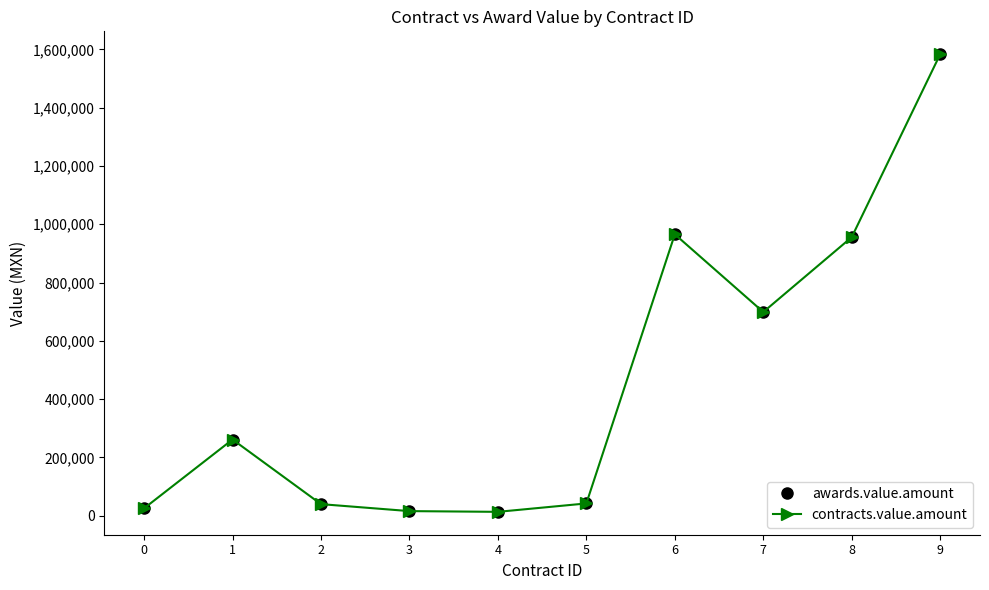

Is this an area chart (filled region under the line)?

No